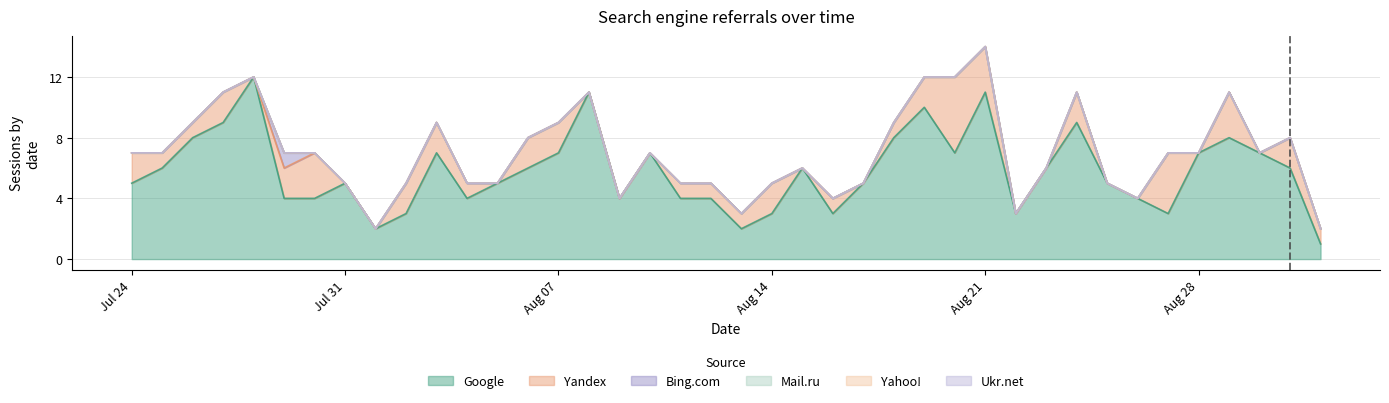

How many positive values does the Yandex series have?

25